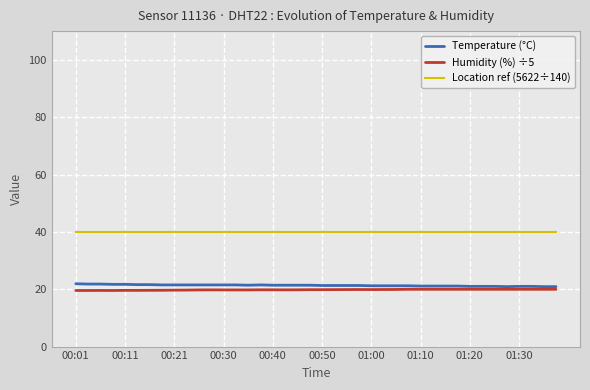

Which label corresponds to the smallest value in the chart?

00:01